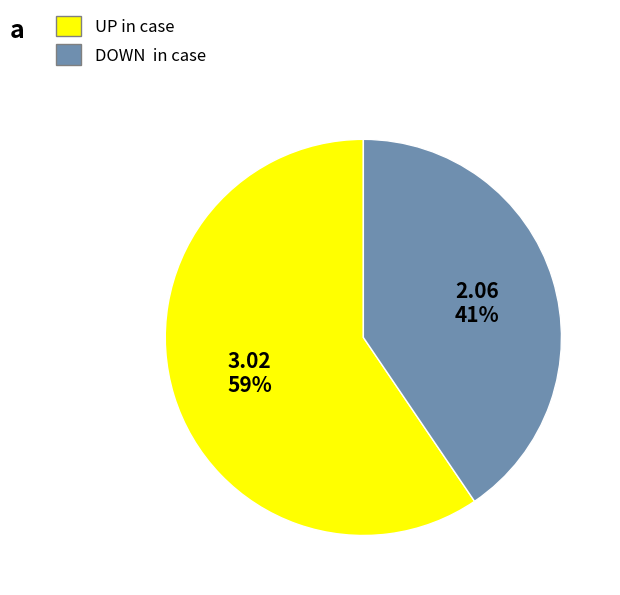

To the nearest percent, what portion does DOWN in case represent?

41%